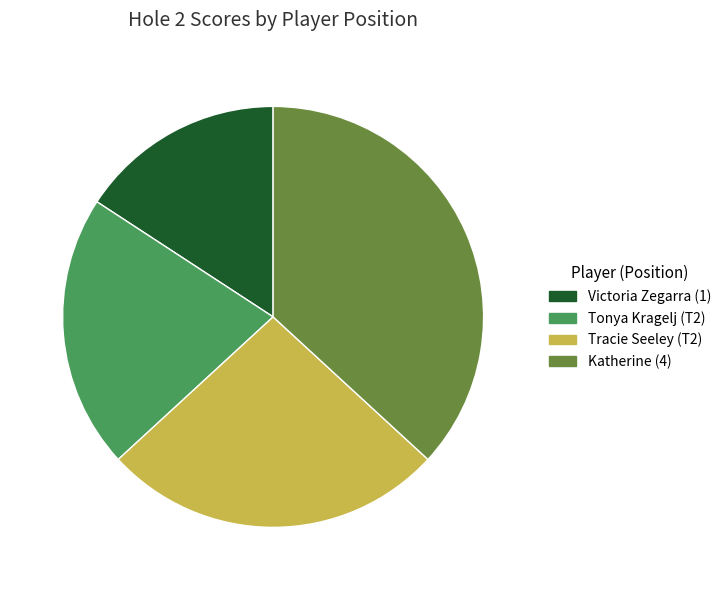

Do Katherine (4) and Tracie Seeley (T2) together represent more than half of the pie?

Yes